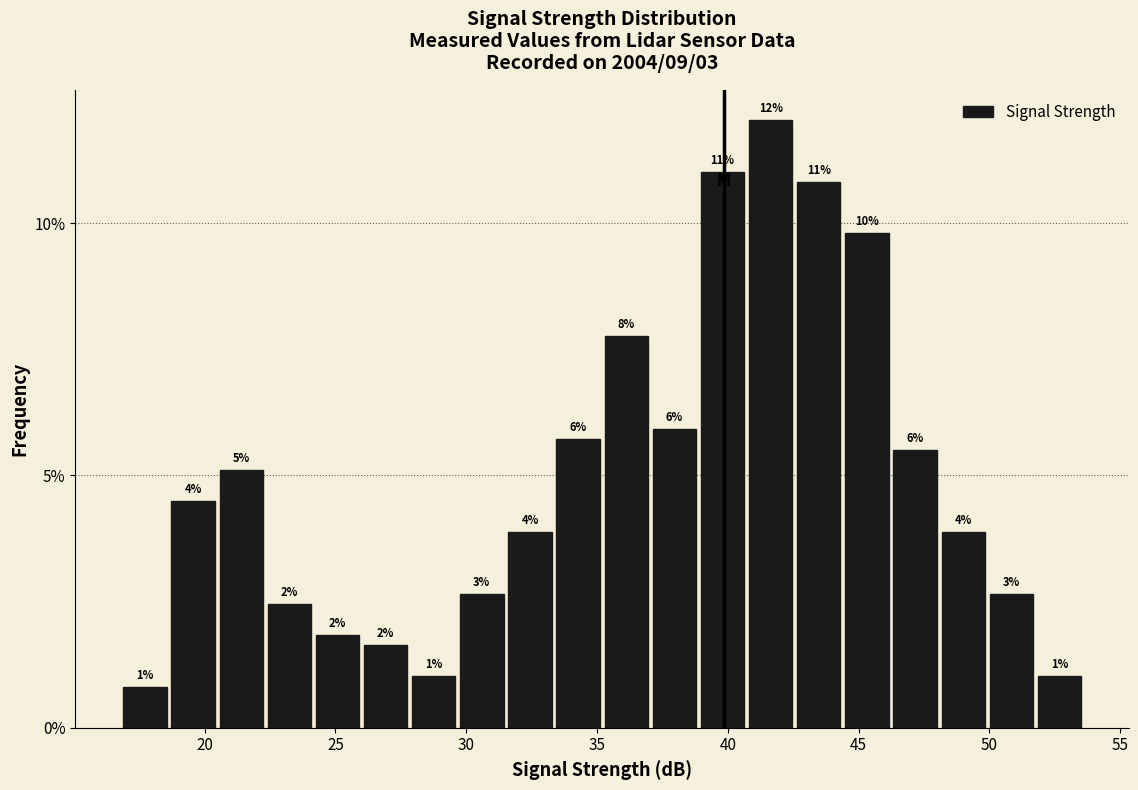

Read against the x-axis, roughly where is the centre of the tallest bar?

41.5